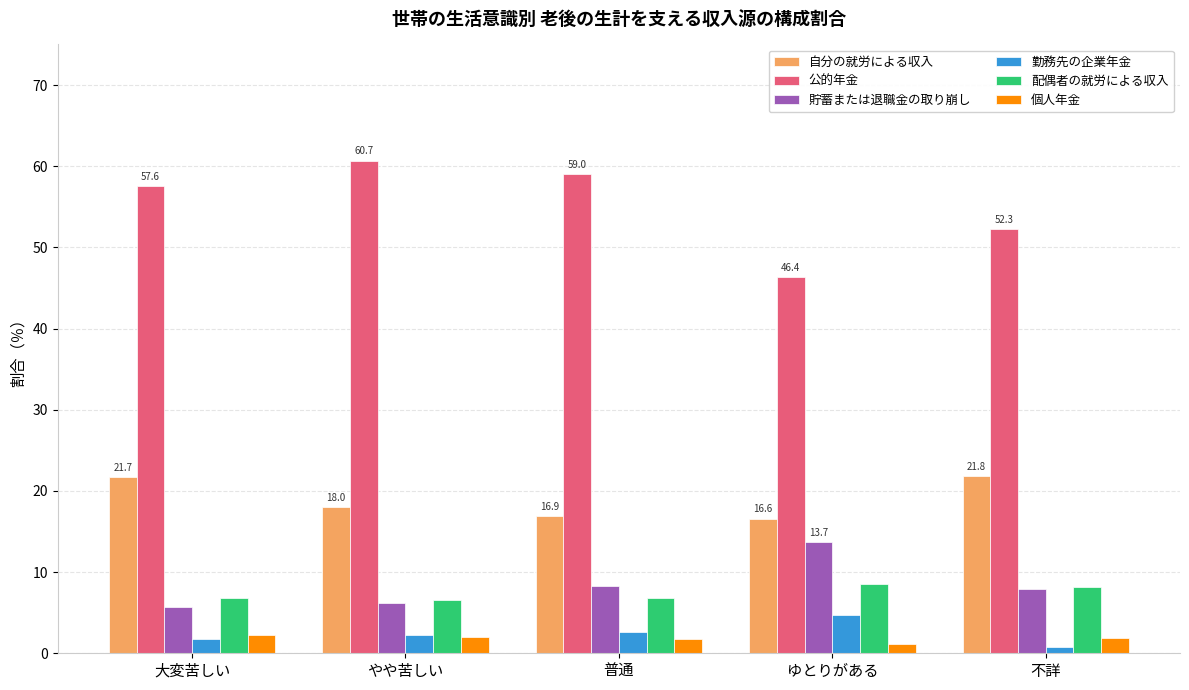

At which label does 貯蓄または退職金の取り崩し reach its peak?

ゆとりがある